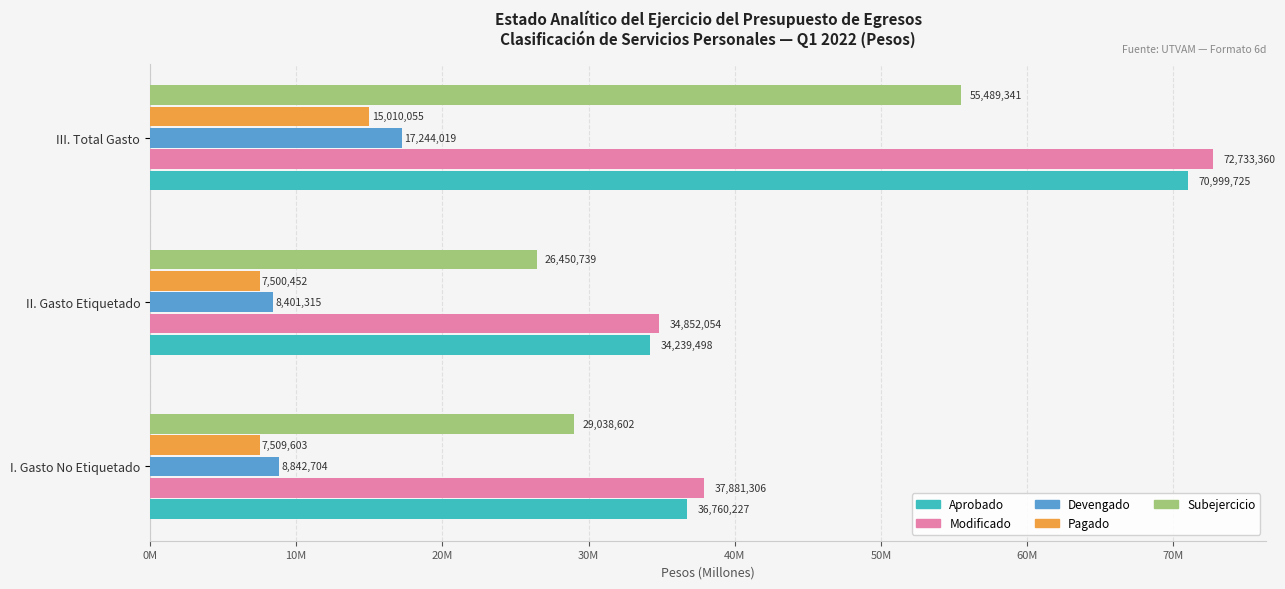

What are all the series names shown in the legend?

Aprobado, Modificado, Devengado, Pagado, Subejercicio